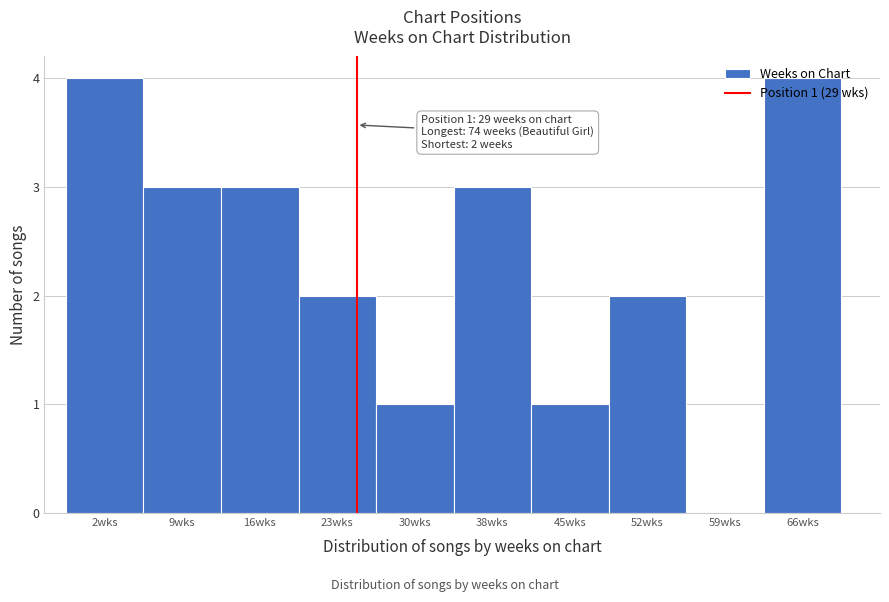

What is the change in value from 52wks to 66wks?

+2